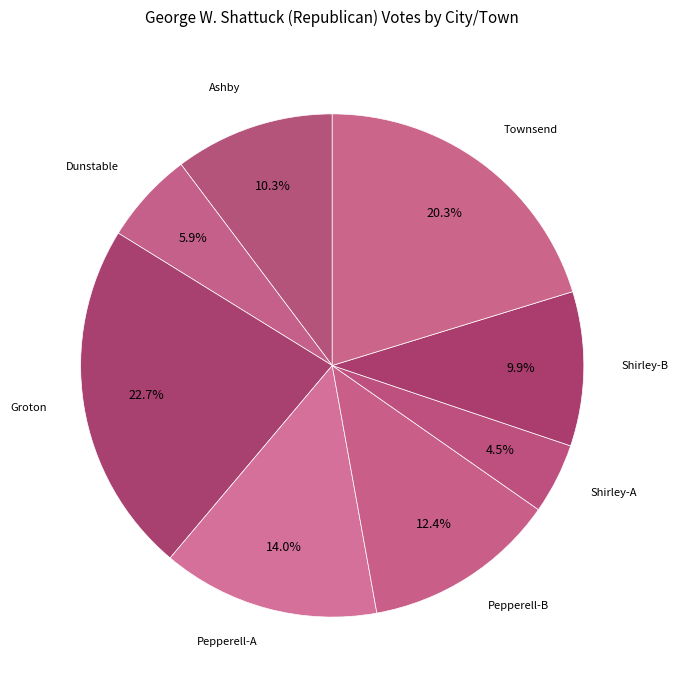

How many slices are in this pie chart?

8